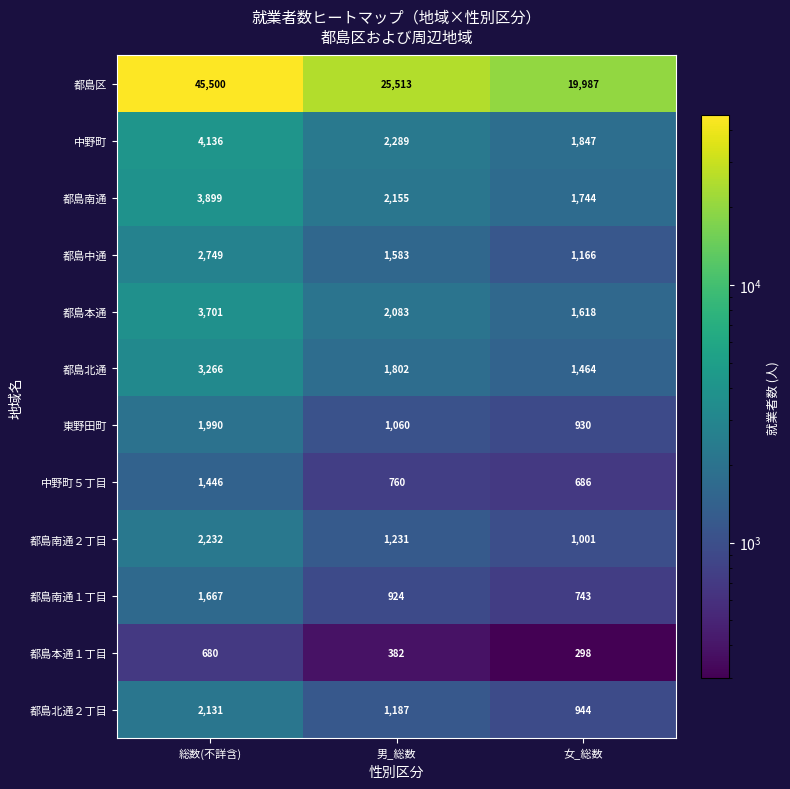

What is the difference between the maximum and minimum values in the 都島本通 series?

2083